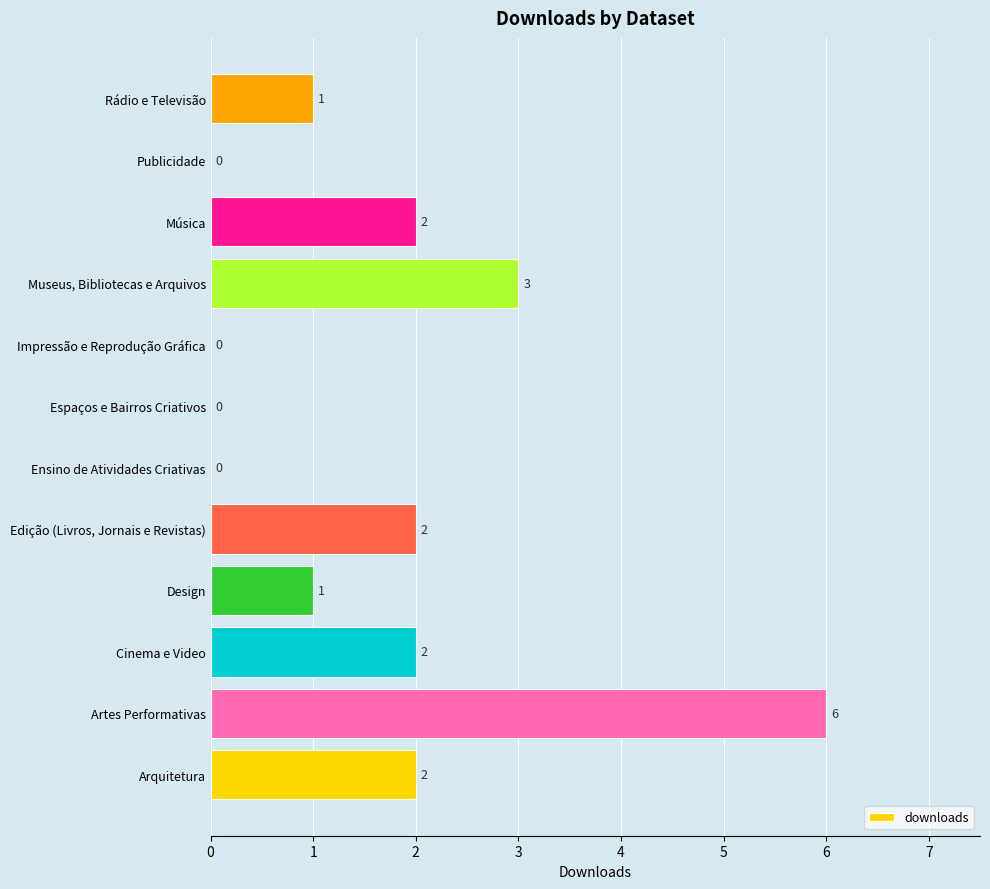

Which label corresponds to the largest value in the chart?

Artes Performativas